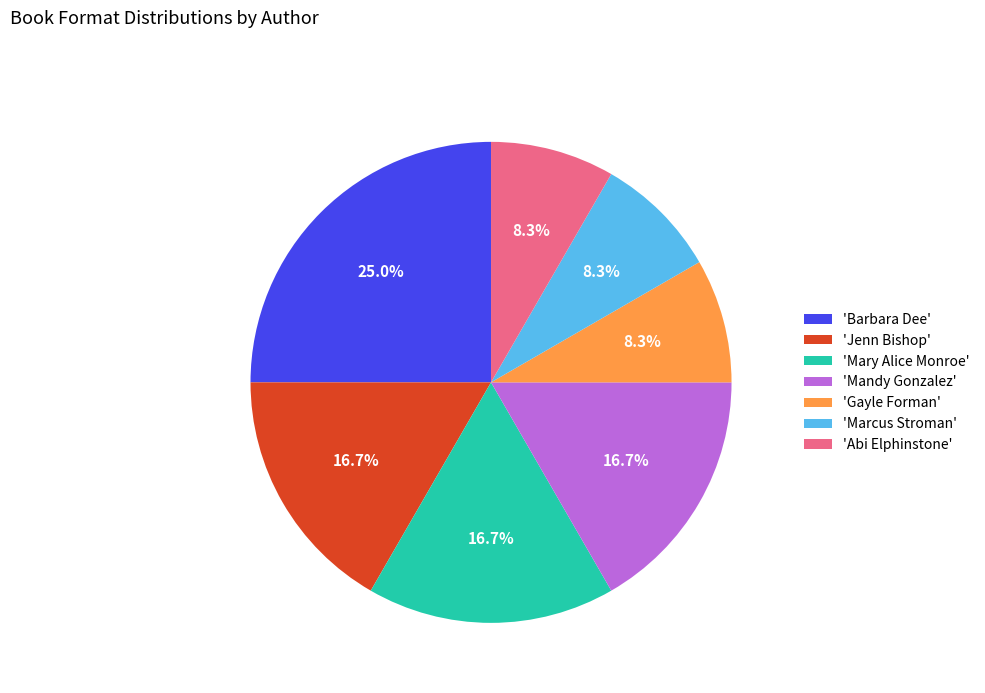

Is 'Jenn Bishop' the majority of the pie?

No